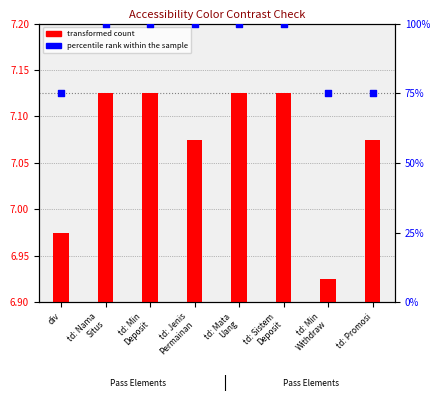

Is the value of percentile rank within the sample at td: Min
Withdraw greater than the value of transformed count at td: Min
Deposit?

Yes